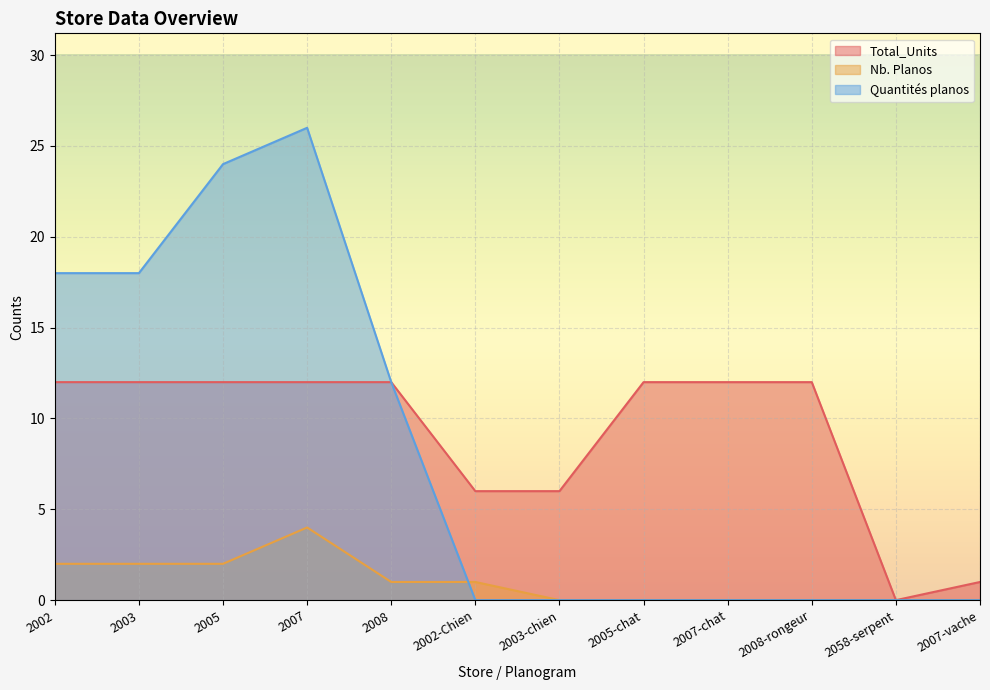

What is the spread (max minus min) of values at 2008?

11